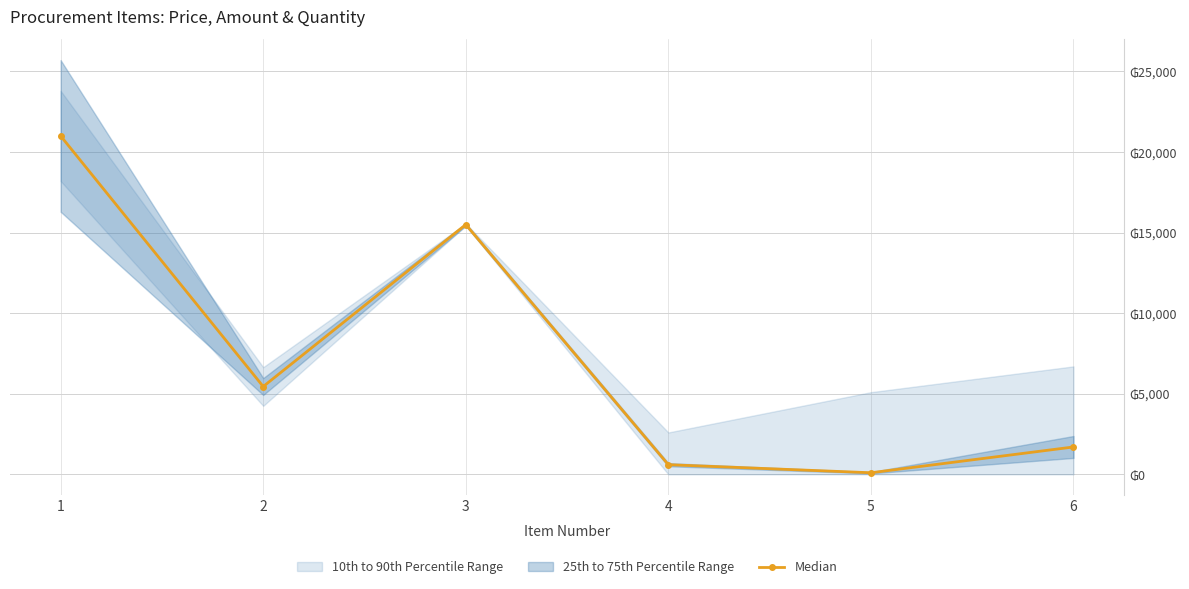

Reading right to left, transcribe all the data shown in this chart.

1700	100	600	15500	5450	21000